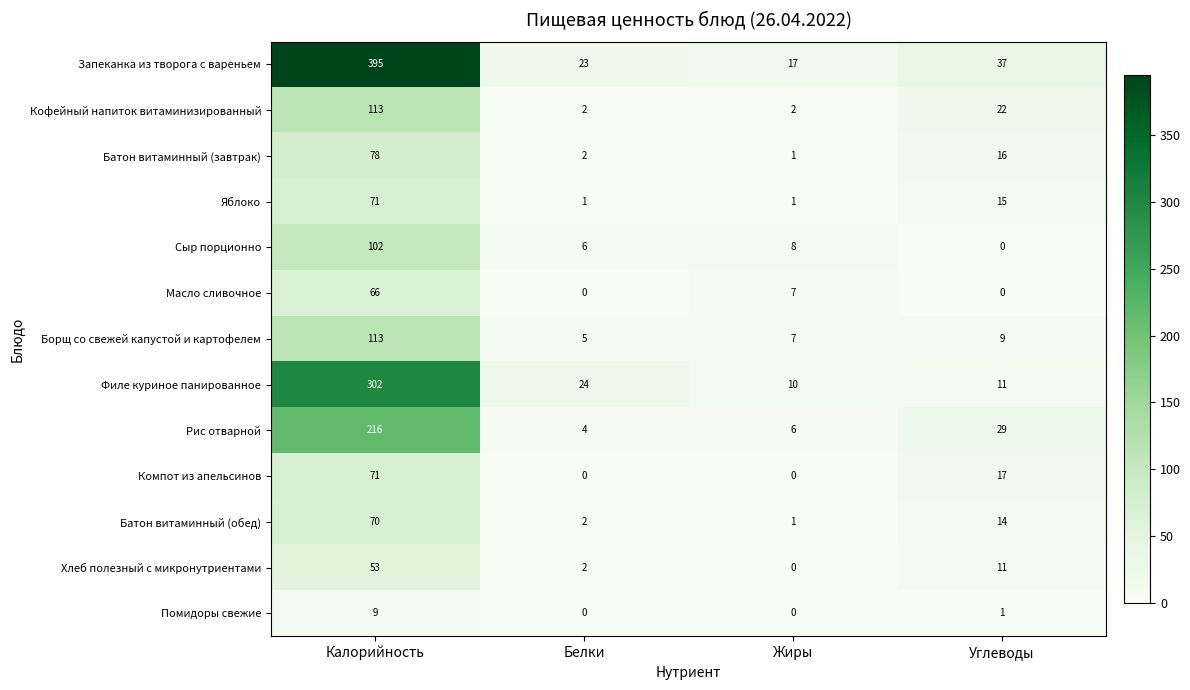

At which label does Сыр порционно reach its peak?

Калорийность